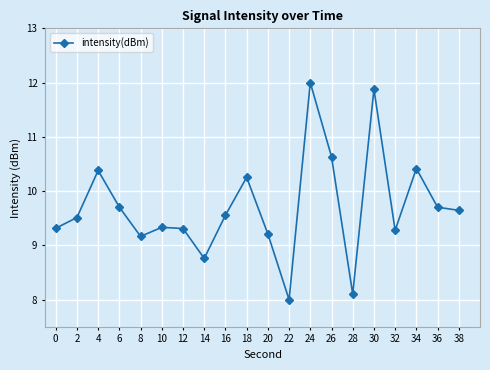

How many lines are shown in the chart?

1